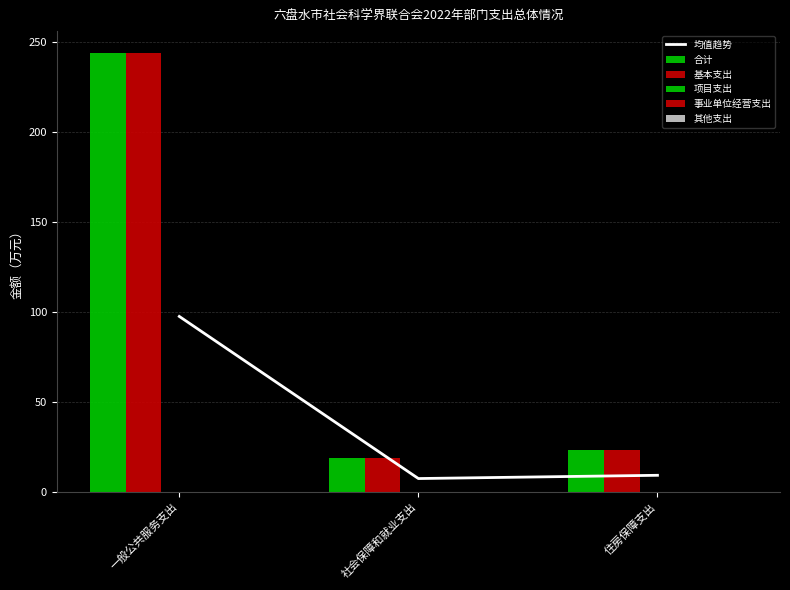

Which series has the largest total across all categories?

合计